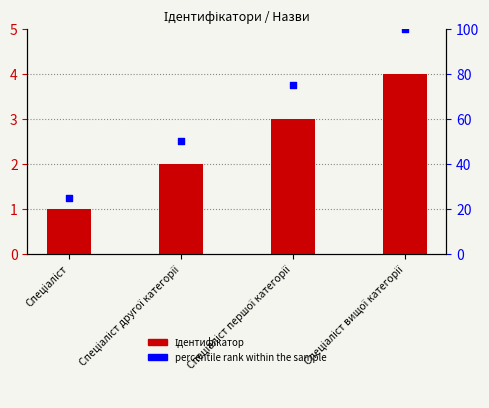

Which series has the widest spread of Y values?

percentile rank within the sample